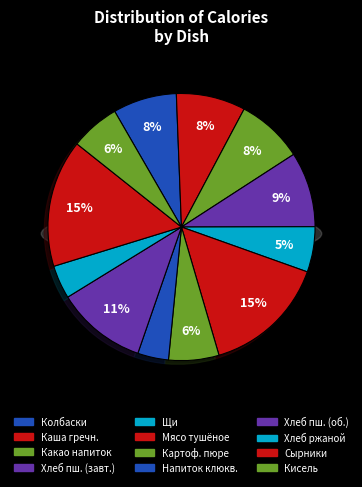

Between Хлеб ржаной and Хлеб пшеничный (обед), which is larger?

Хлеб пшеничный (обед)